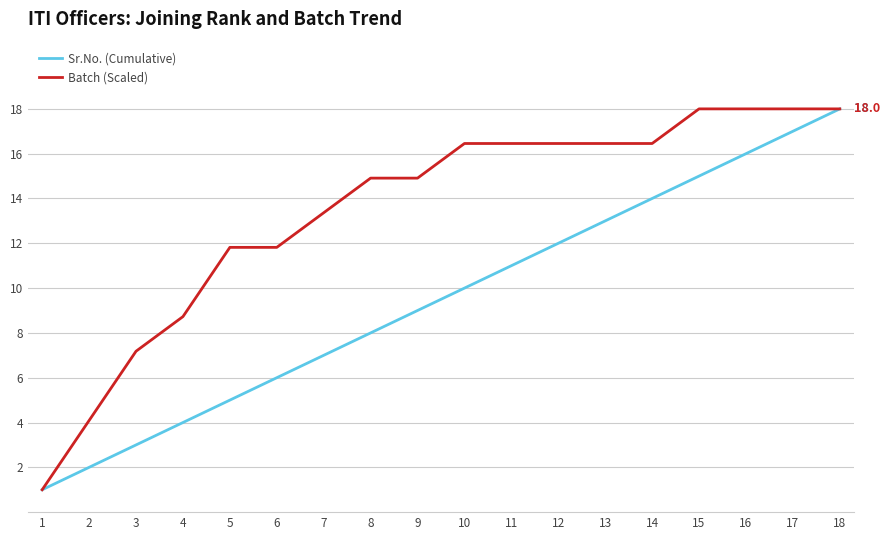

What value does the Batch (Scaled) series have at 11?

16.5